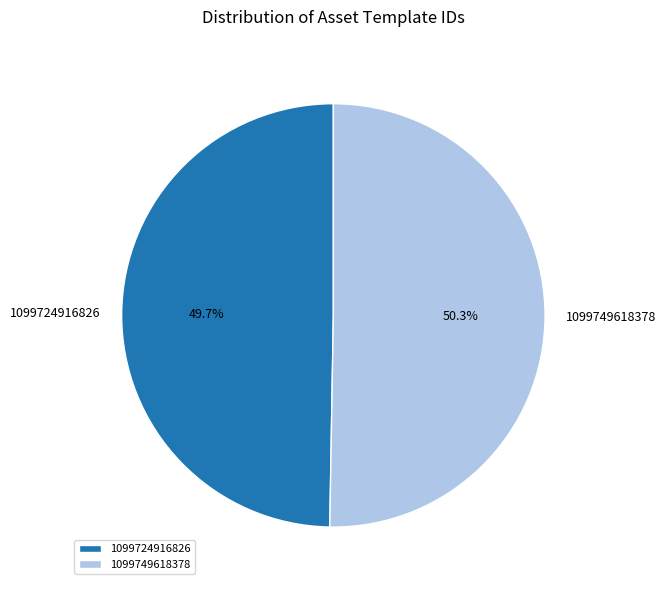

Which category has the smallest portion of the pie?

1099724916826